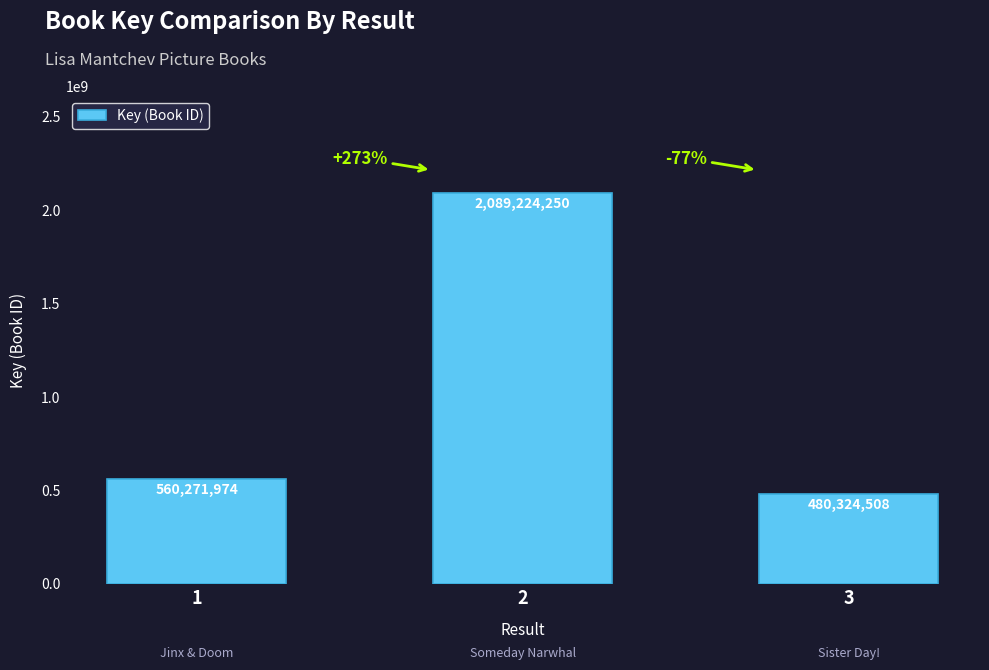

What is the difference between the values at 3 and 2?

1608899742